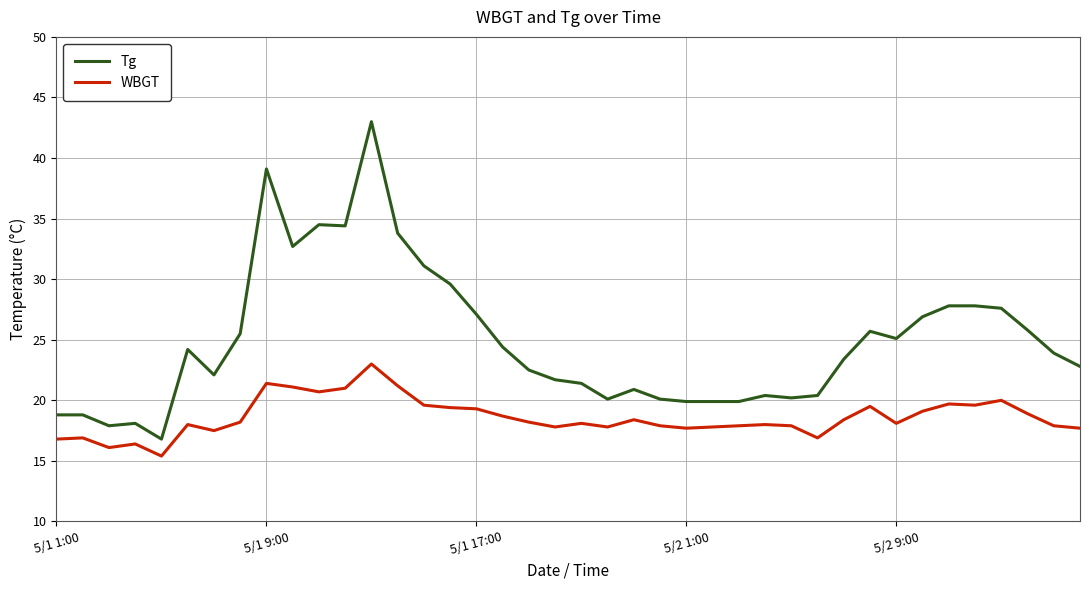

What is the minimum value for Tg?

16.8